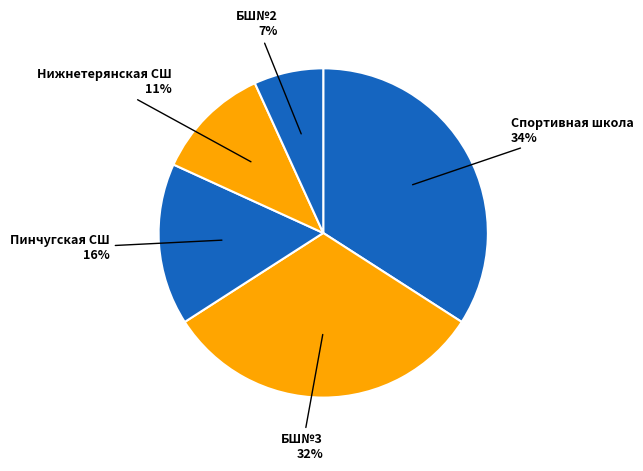

To the nearest percent, what is the difference between the largest and smallest slice percentages?

27%